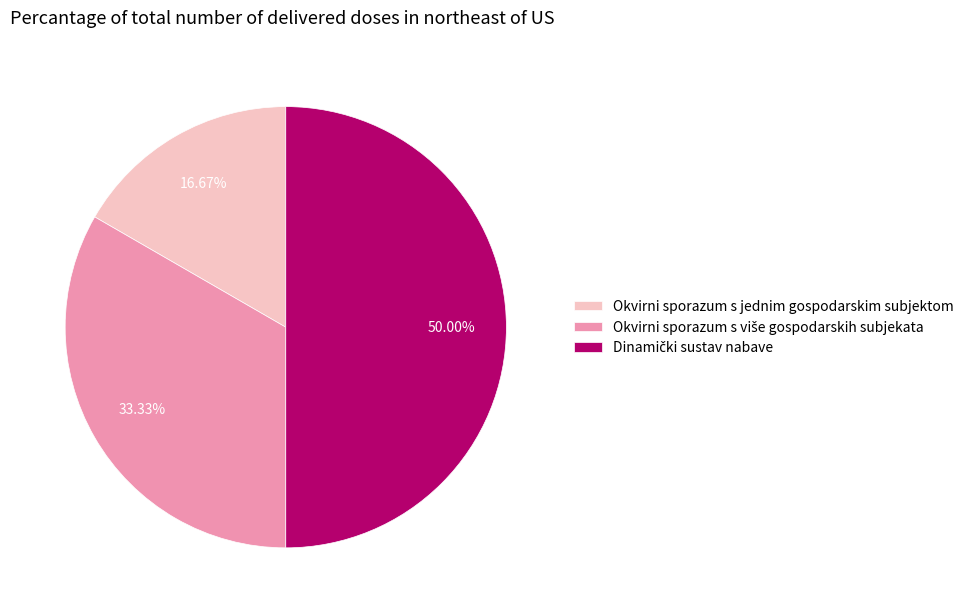

Which slice is the smallest?

Okvirni sporazum s jednim gospodarskim subjektom